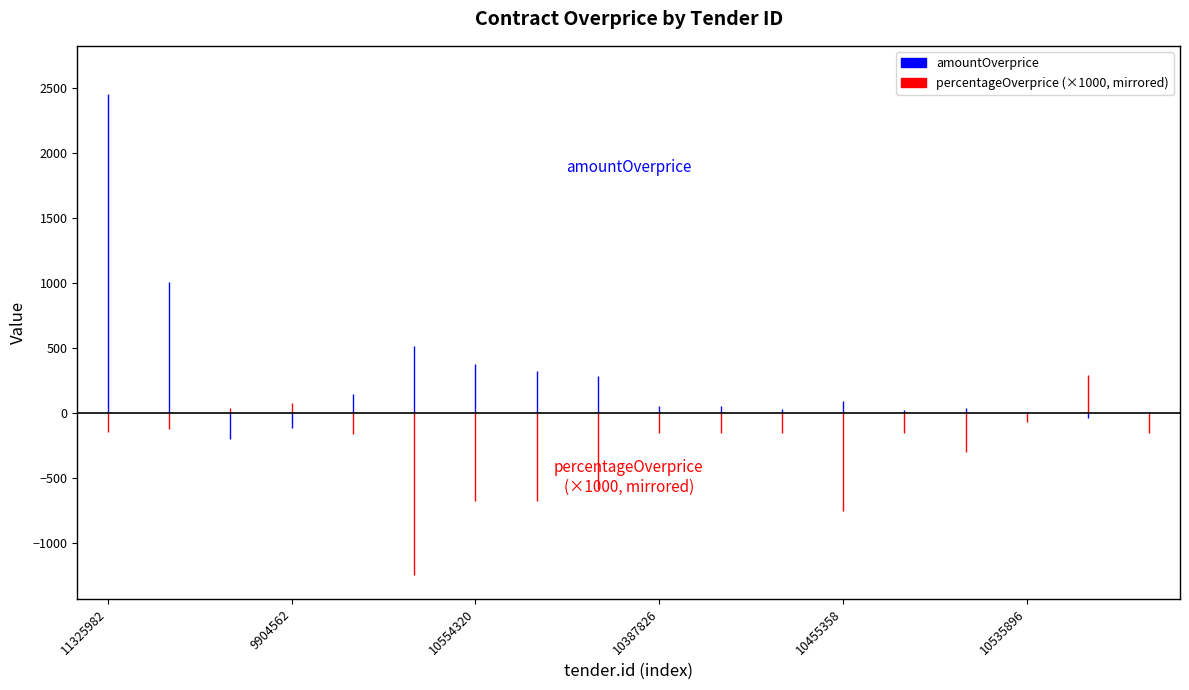

Between 11325982 and 9904562, which series saw the biggest shift?

amountOverprice